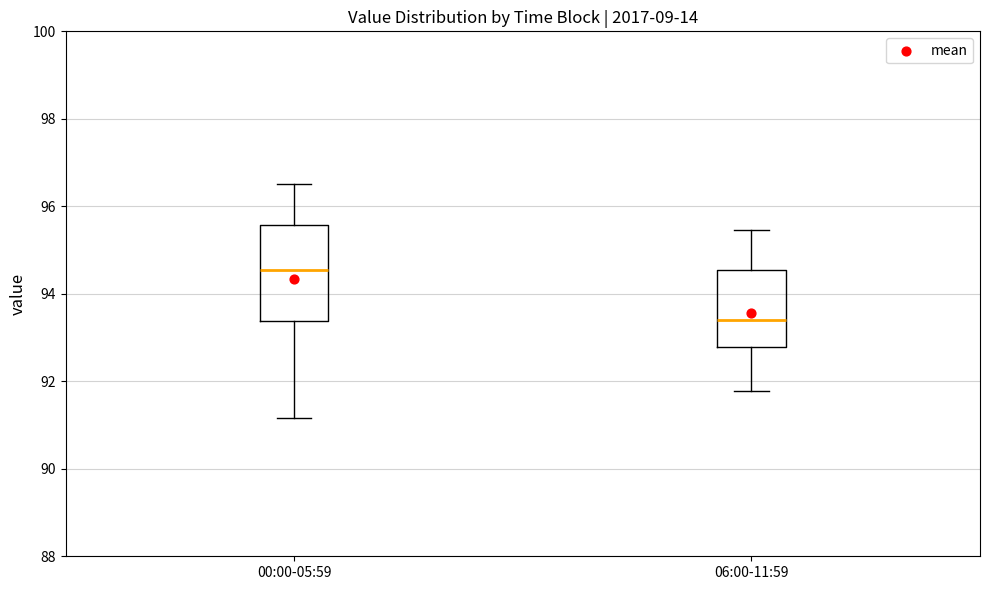

Reading left to right, read every box against the y-axis: the position of its median line, the range the box covers, and the ends of its whiskers. The values are not printed on the chart, so give them approximately, as read against the axis.

00:00-05:59: median 94.6, box 93.4 to 95.6, whiskers 91.2 to 96.6
06:00-11:59: median 93.4, box 92.8 to 94.6, whiskers 91.8 to 95.4